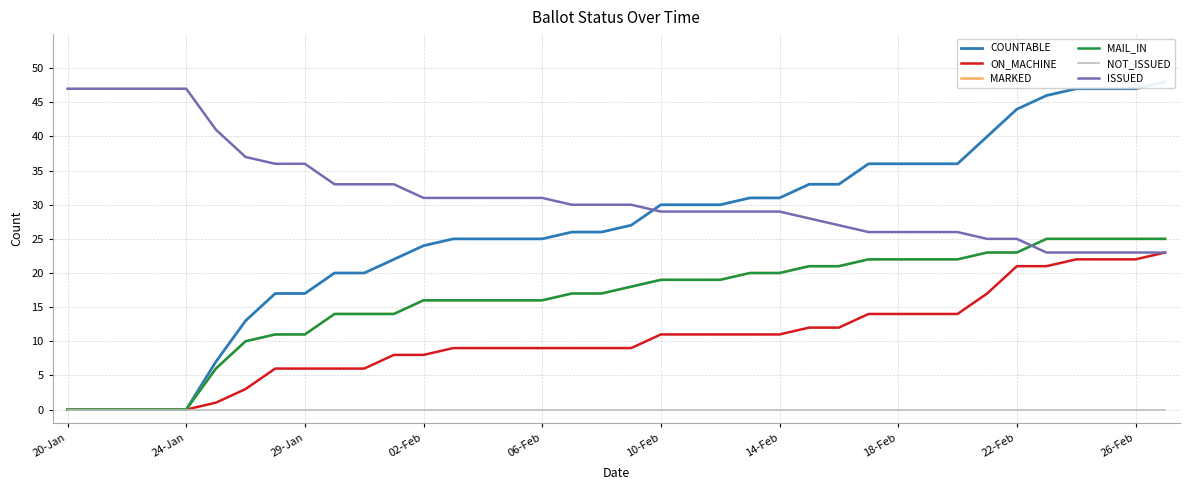

True or false: NOT_ISSUED and COUNTABLE intersect in this chart.

False